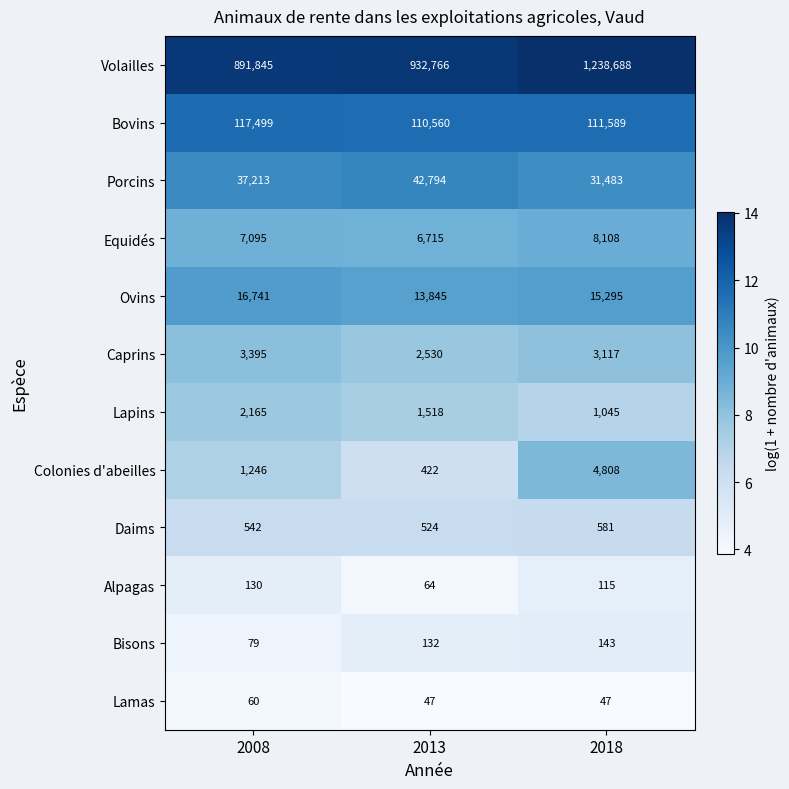

How many data points does each series have?

3